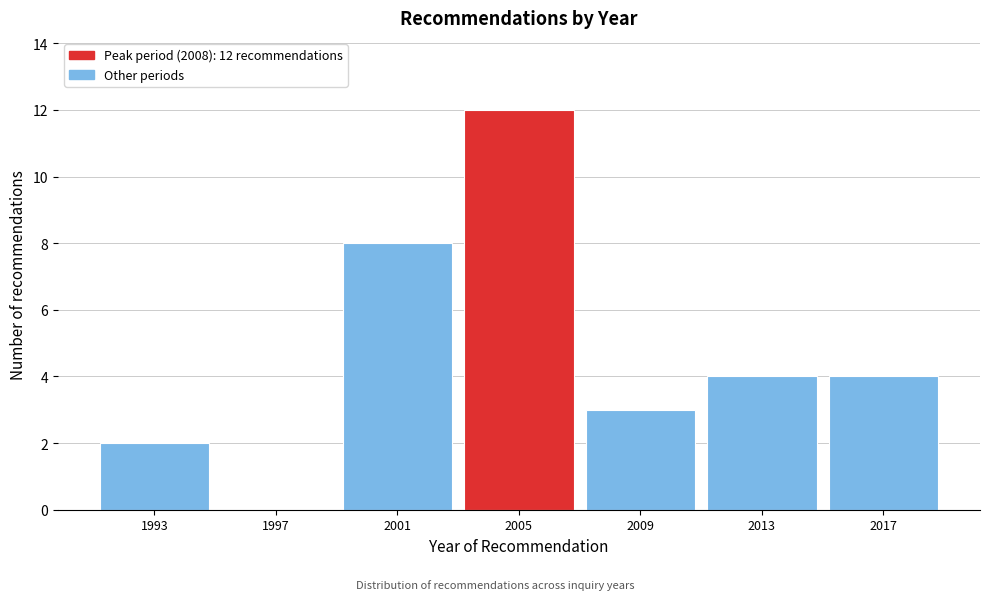

Reading left to right, list all the values displayed in this chart.

1993=2	1997=0	2001=8	2005=12	2009=3	2013=4	2017=4